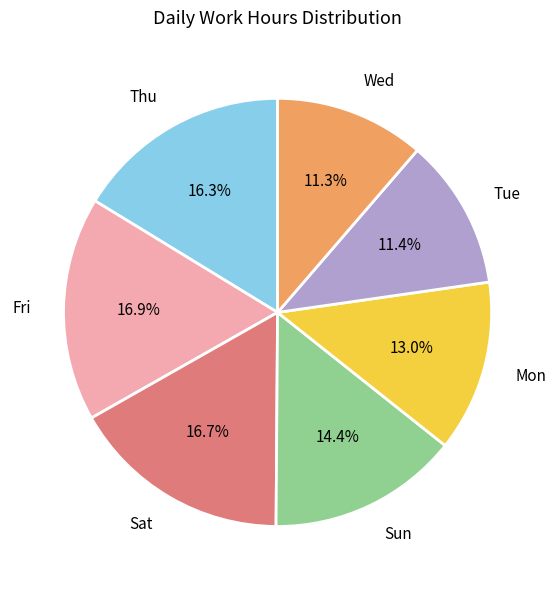

Does Sat account for over 50% of the chart?

No